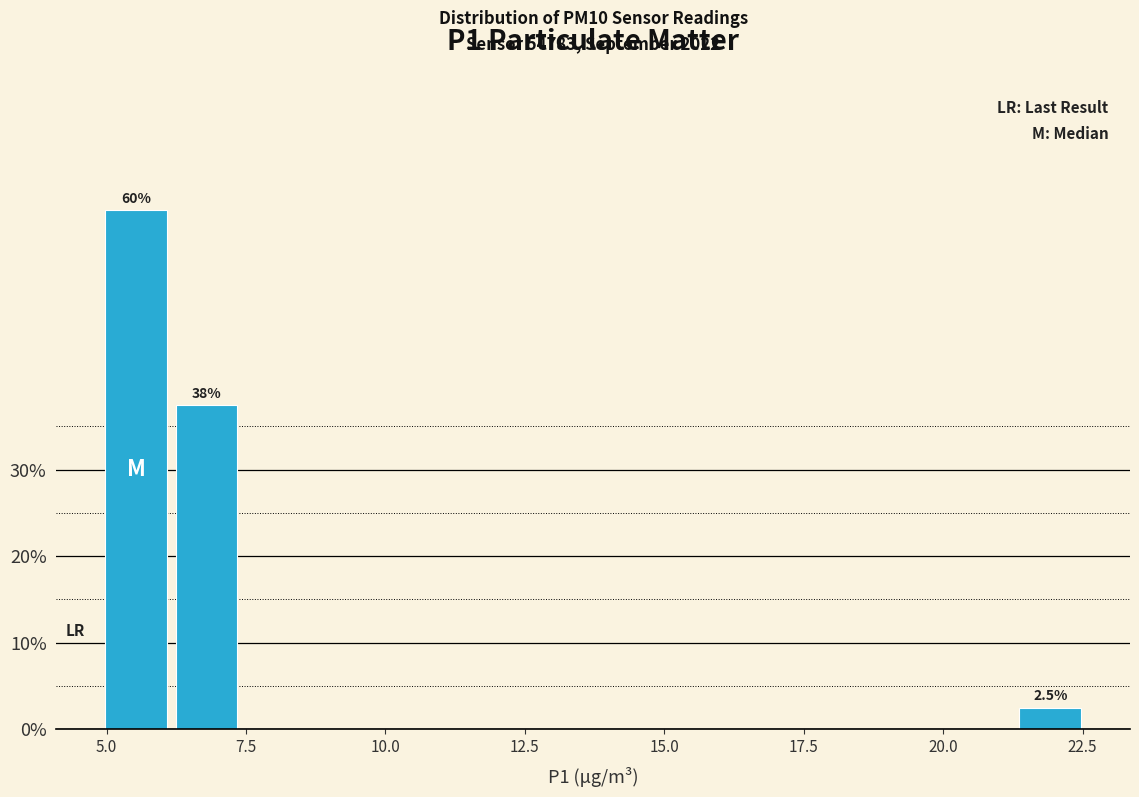

Around what value on the x-axis is the tallest bar? Give the approximate position of its centre, as read against the axis.

5.5